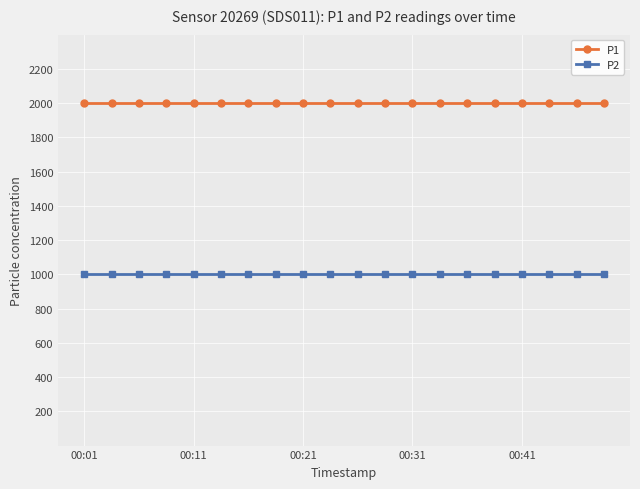

What is the highest value of the P2 series?

999.9